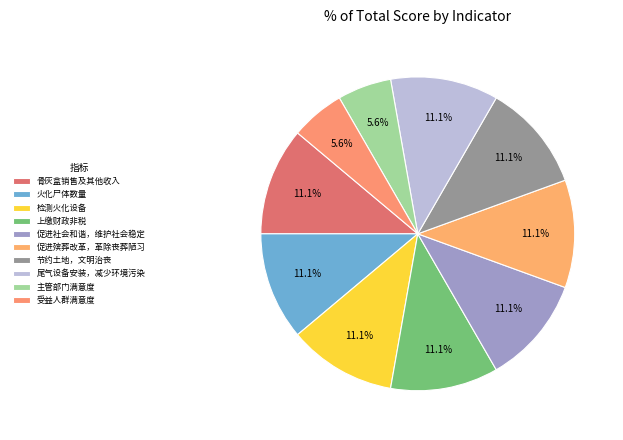

To the nearest percent, what percentage of the pie is 火化尸体数量?

11%